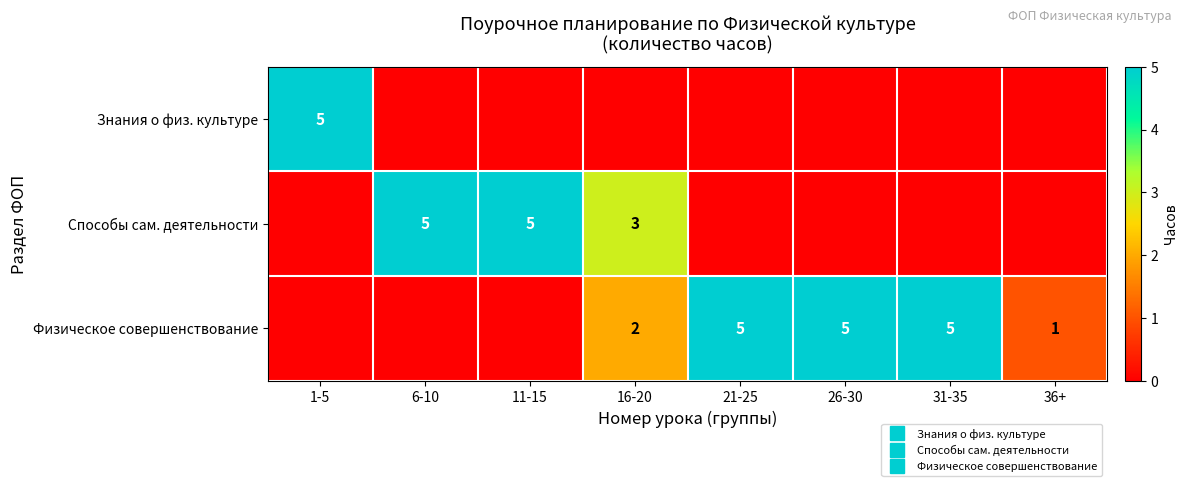

True or false: Способы сам. деятельности has a value of 5 at 6-10.

True